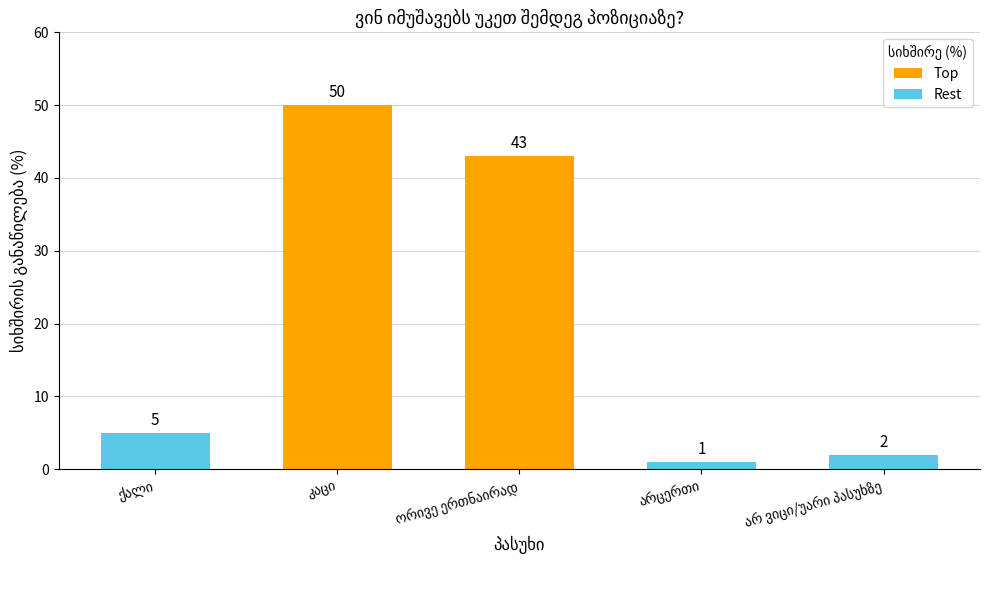

How many bars are there in total?

5